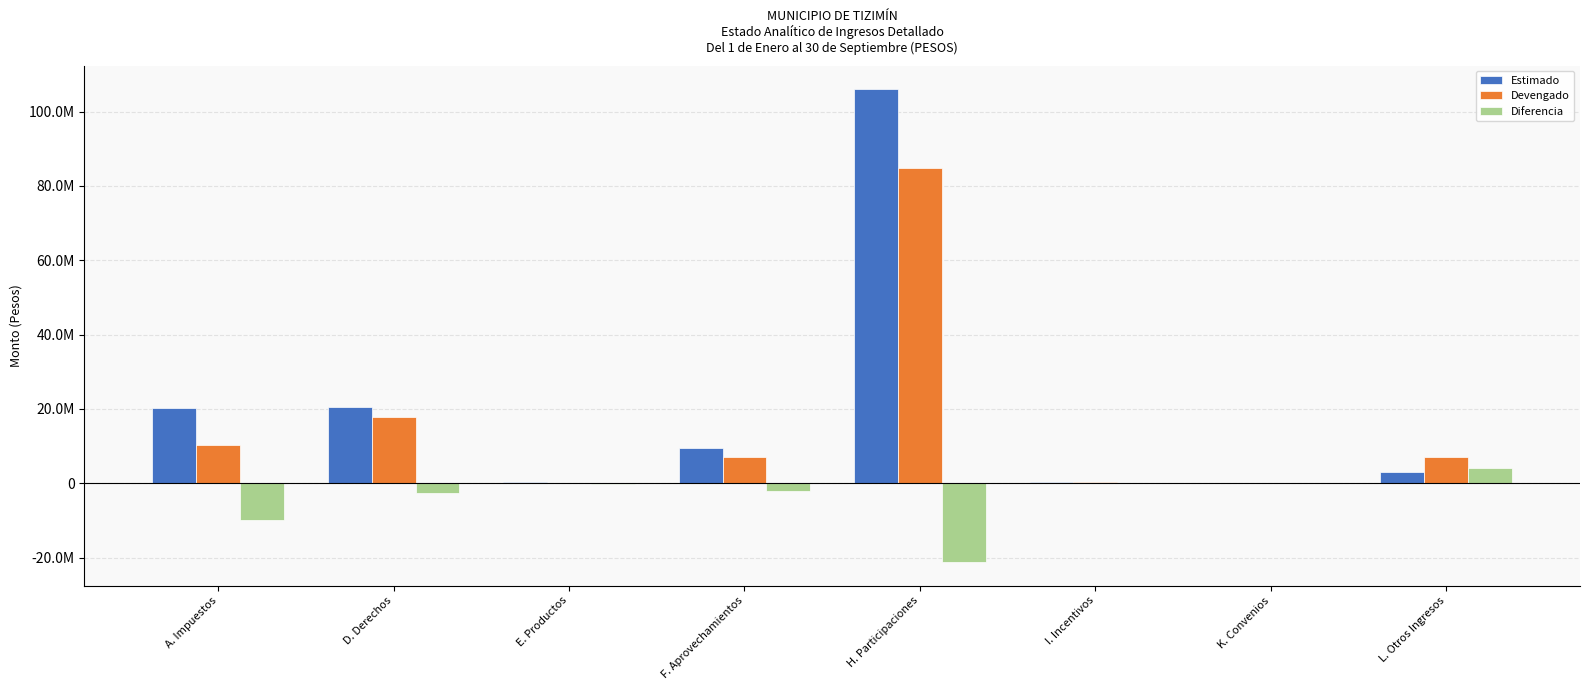

Are the bars horizontal?

No